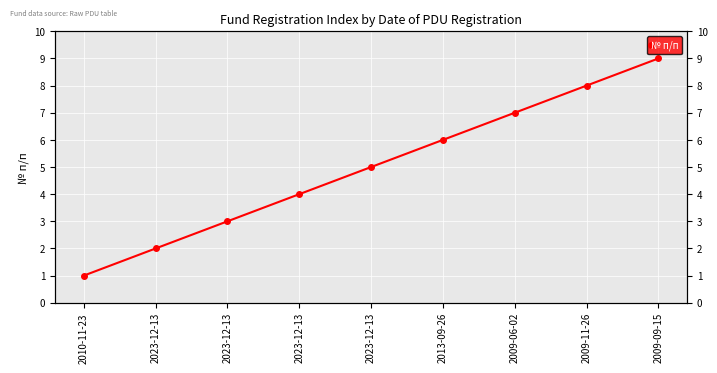

Reading left to right, list all the values displayed in this chart.

2010-11-23=1	2023-12-13=2	2023-12-13=3	2023-12-13=4	2023-12-13=5	2013-09-26=6	2009-06-02=7	2009-11-26=8	2009-09-15=9